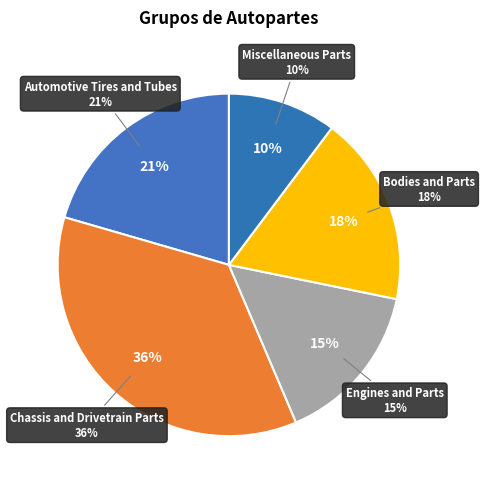

Is Automotive Tires and Tubes the majority of the pie?

No